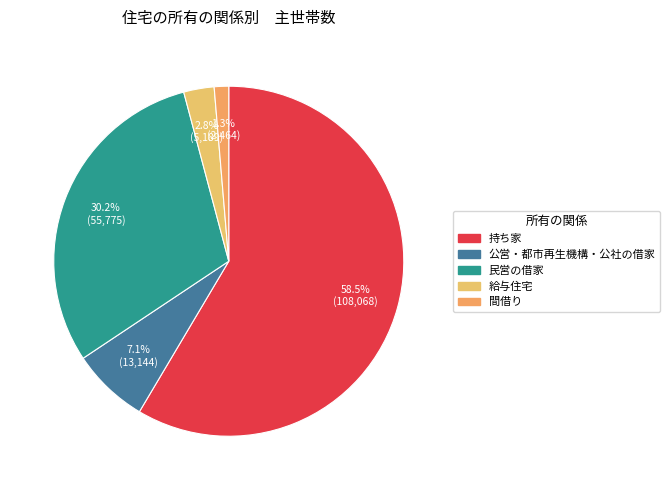

What is the change in value from 公営・都市再生機構・公社の借家 to 間借り?

-10680